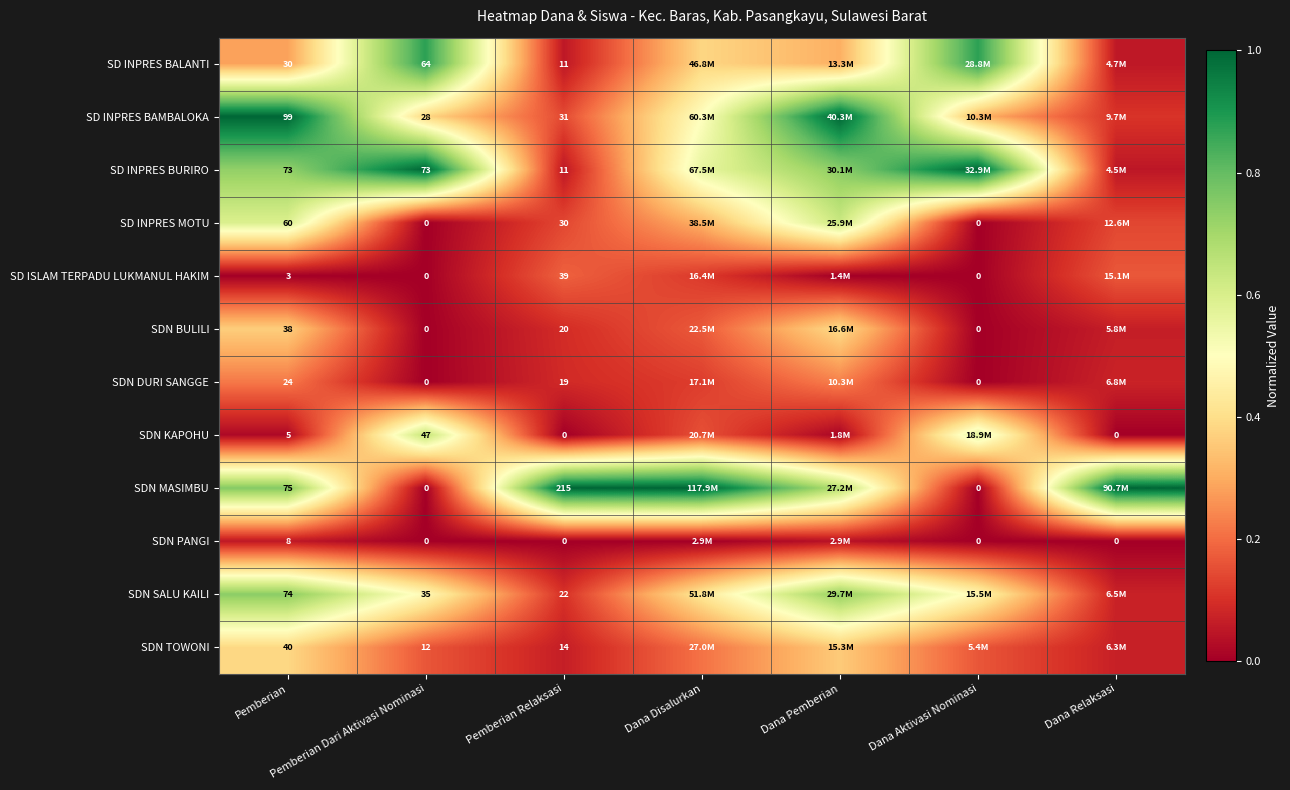

The value of SD ISLAM TERPADU LUKMANUL HAKIM at Pemberian Dari Aktivasi Nominasi is -0.1. True or false?

False